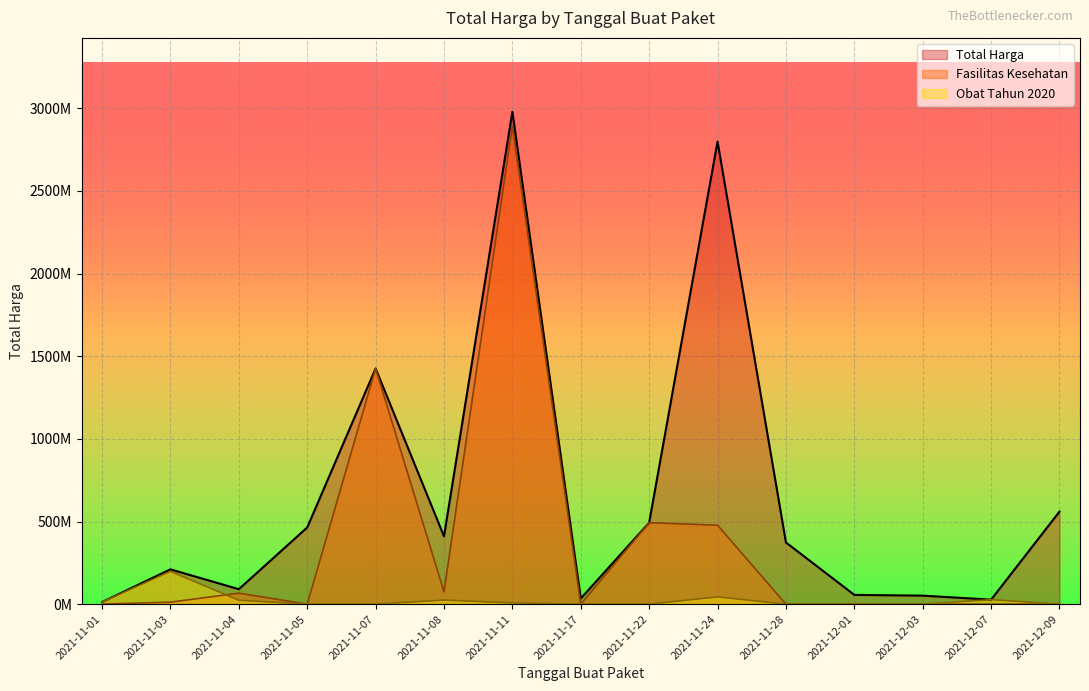

True or false: Obat Tahun 2020 and Total Harga cross at least once.

False